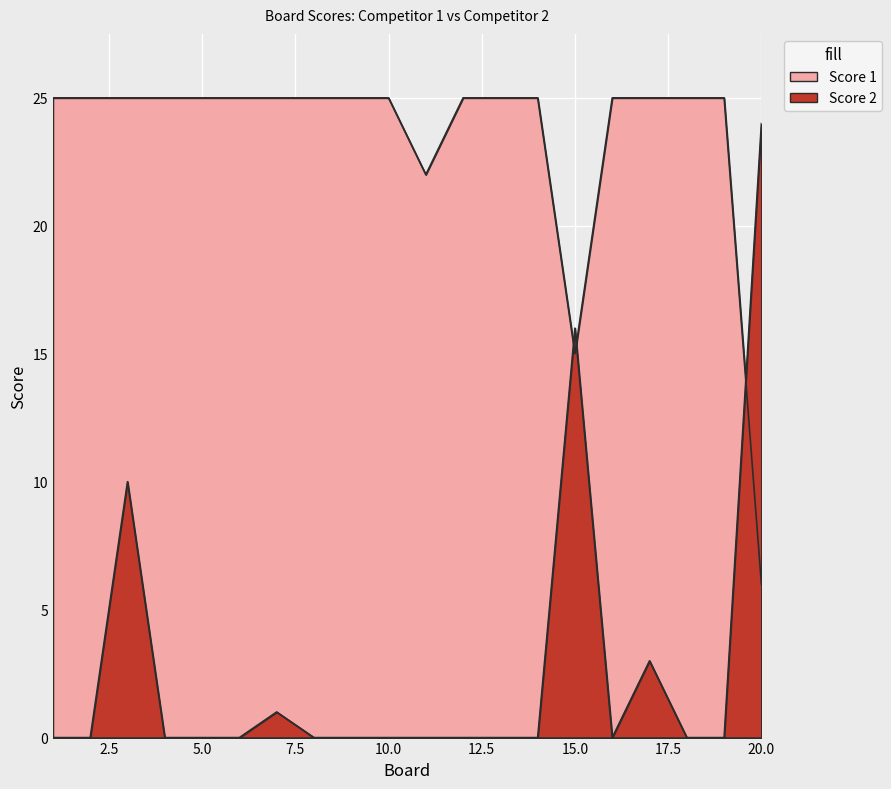

Which series has the largest total across all categories?

Score 1